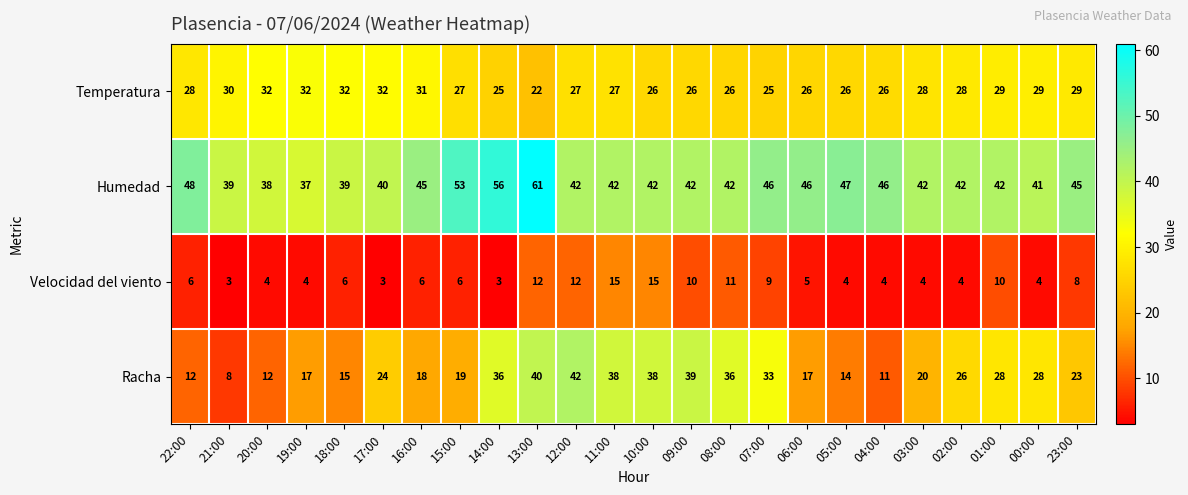

What is the difference between the maximum and minimum values in the Humedad series?

24